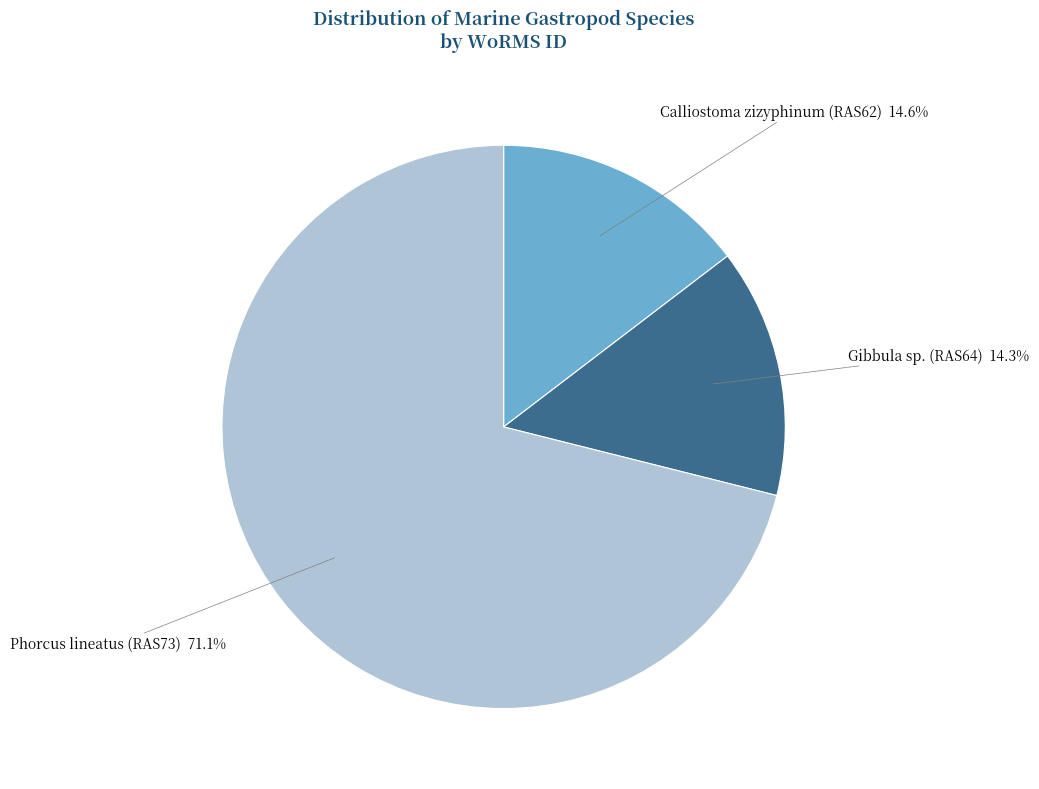

Do Calliostoma zizyphinum (RAS62) and Gibbula sp. (RAS64) together represent more than half of the pie?

No